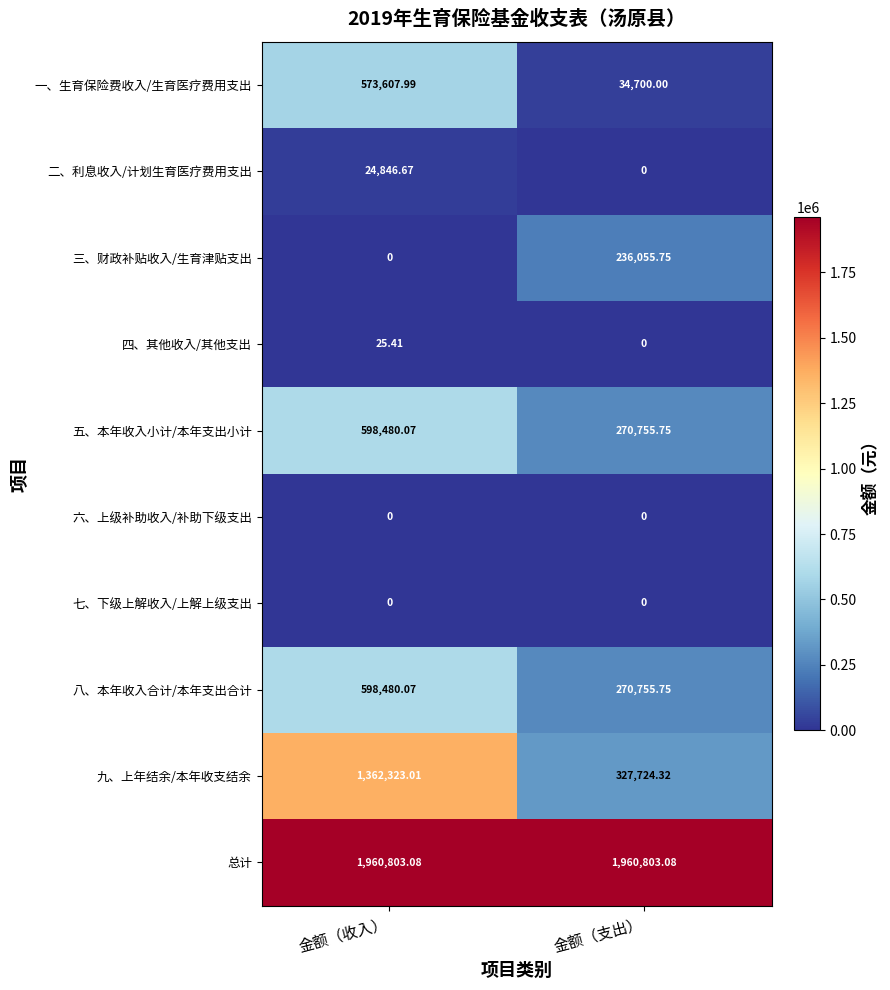

Where is 四、其他收入/其他支出 nearest to the value 12?

金额（支出）